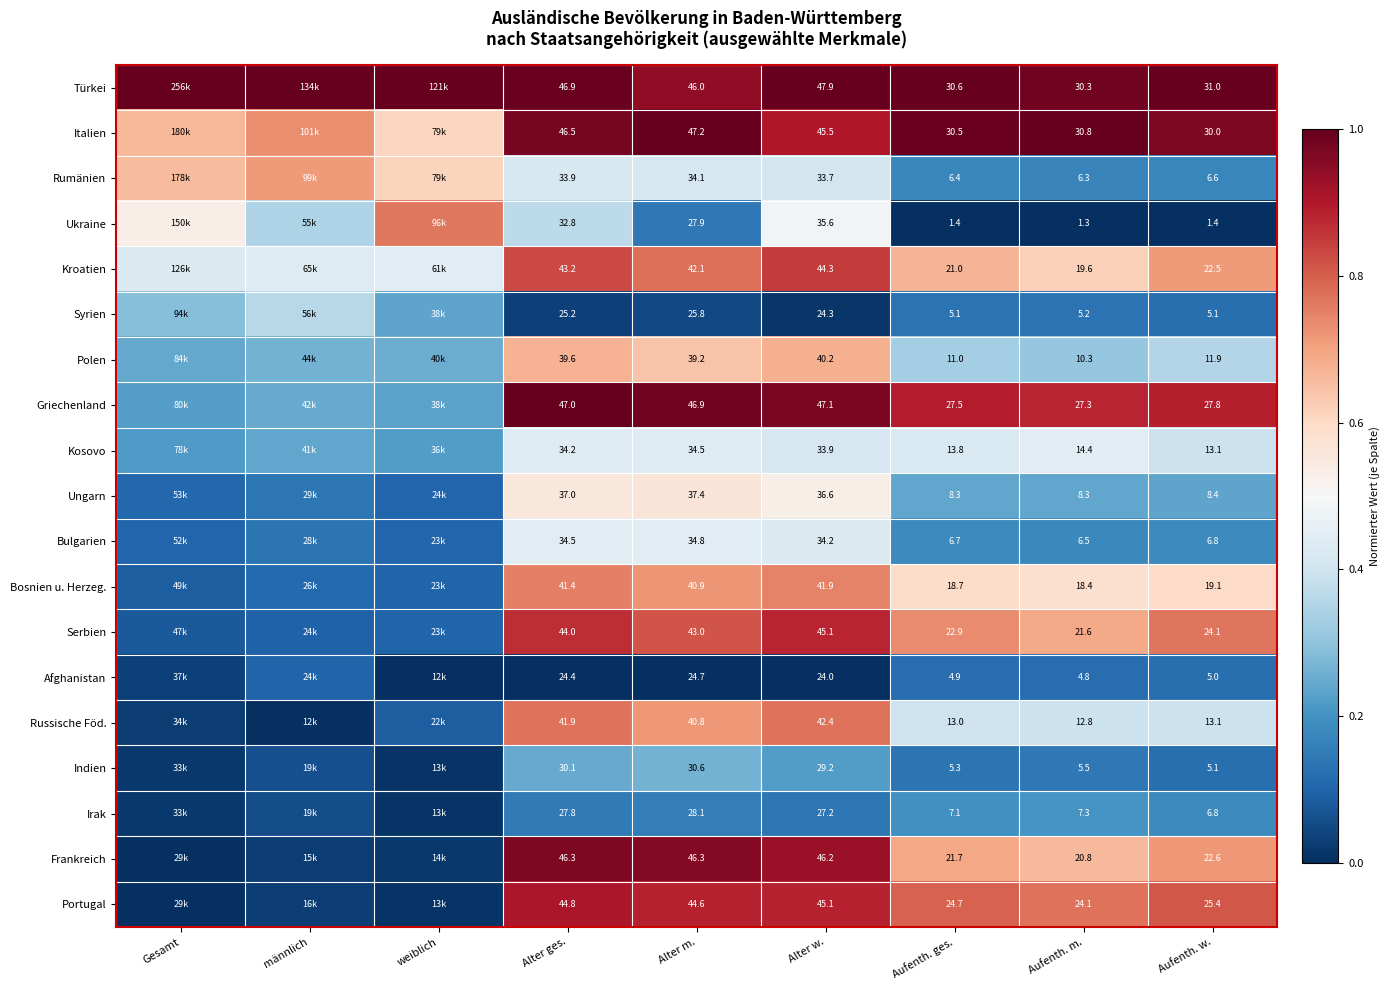

Between Aufenth. ges. and männlich, which is larger?

Aufenth. ges.